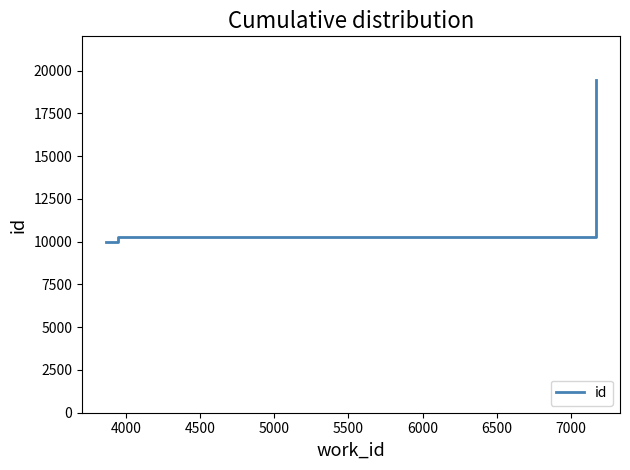

What is the maximum value shown in the chart?

19451